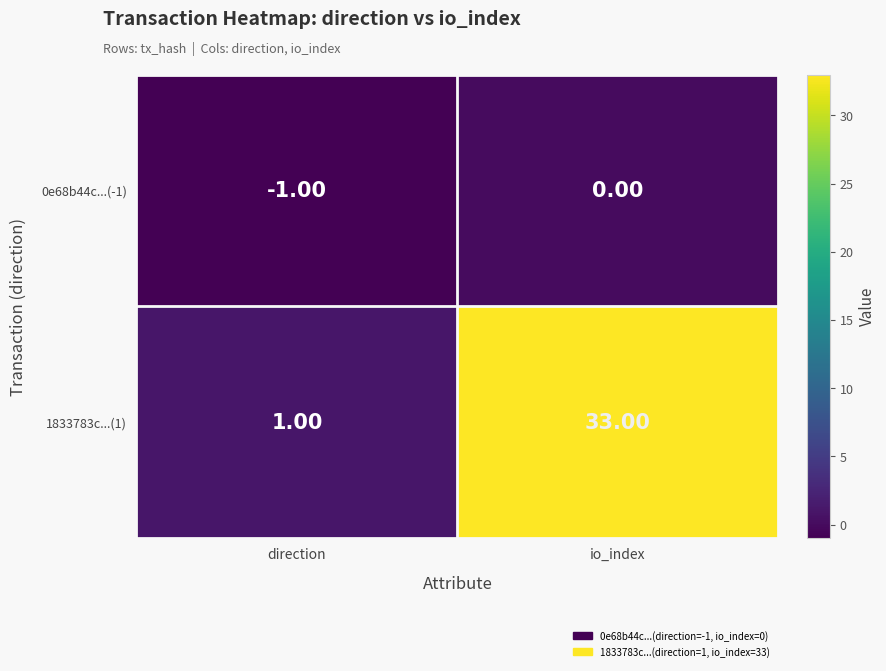

At which category does the chart reach its minimum across all series?

direction